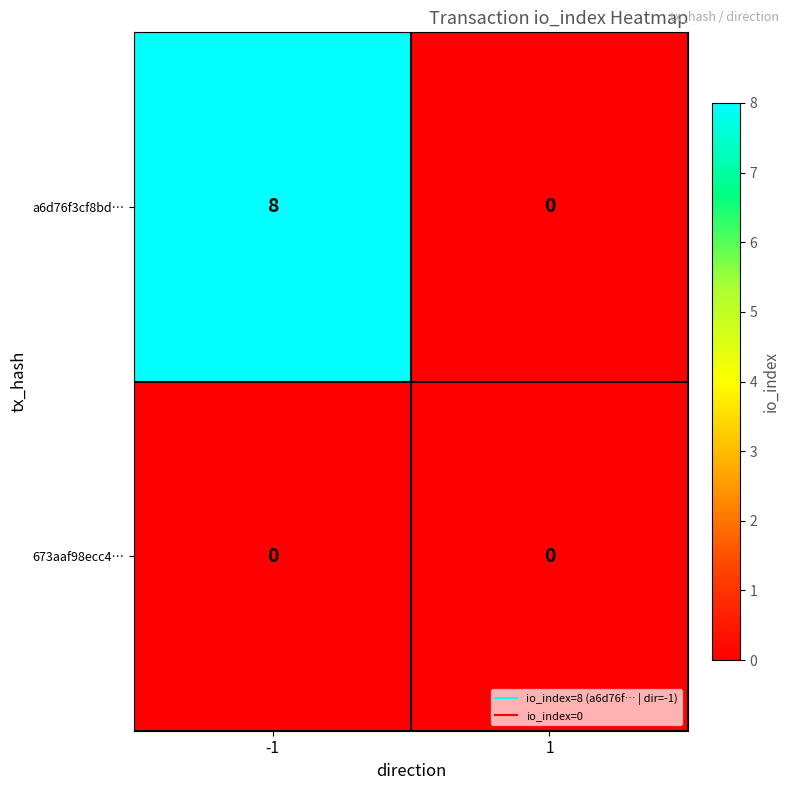

How many distinct data groups are displayed?

2